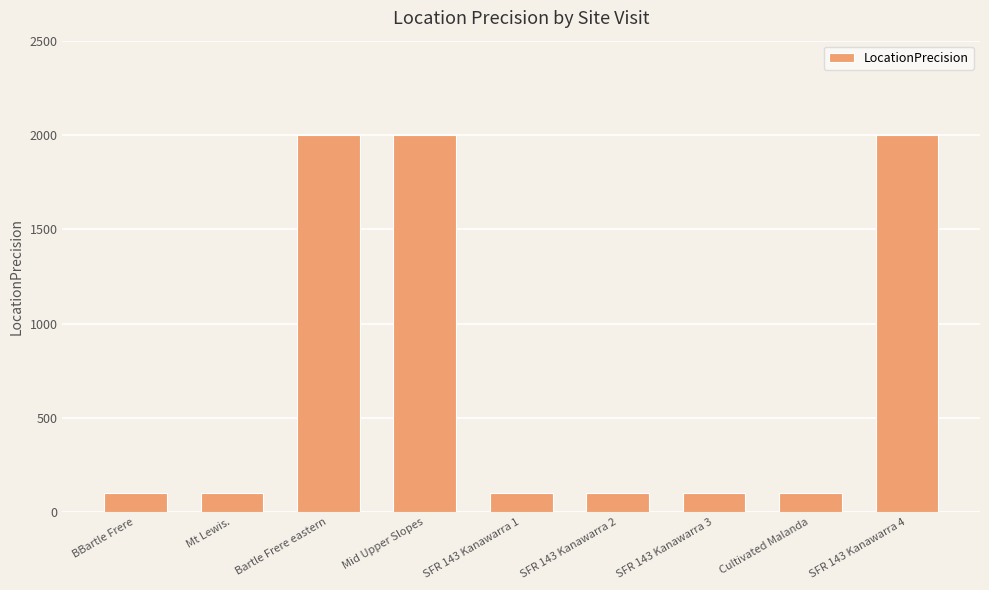

Read the value at SFR 143 Kanawarra 2, to the nearest 100.

100